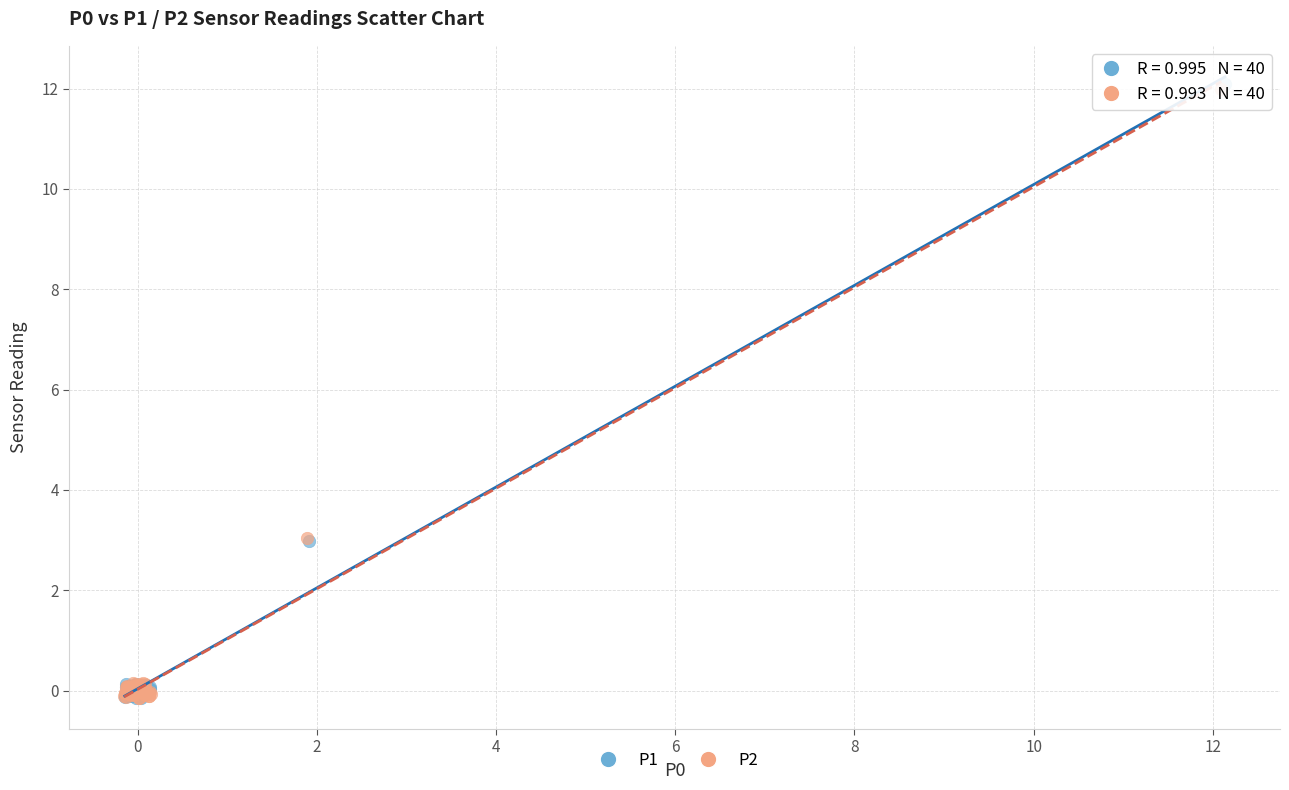

Which series has the widest spread of Y values?

P1